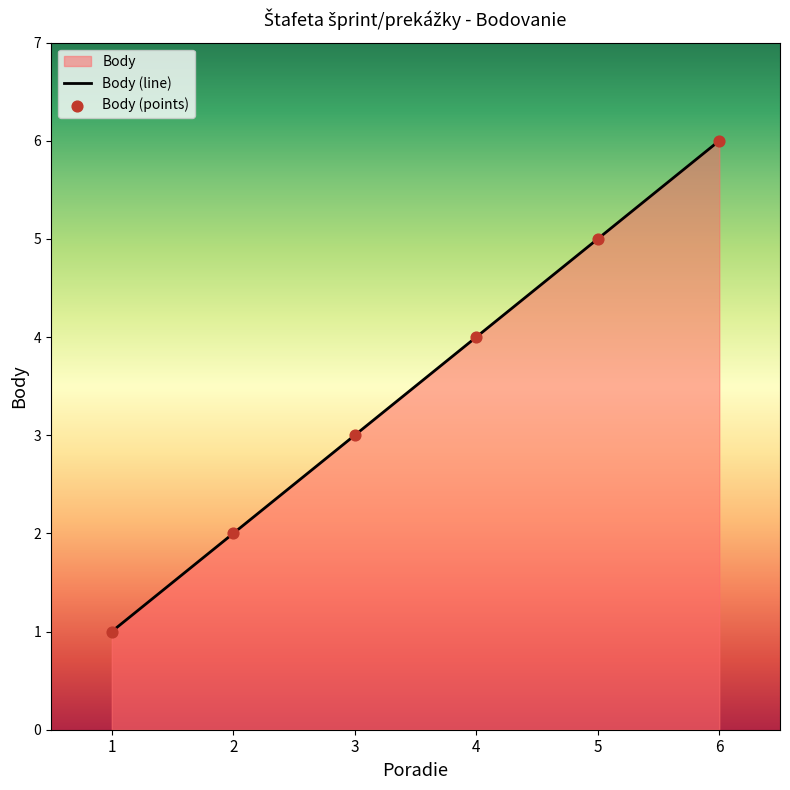

What is the ratio of the value at 6 to the value at 4?

1.5